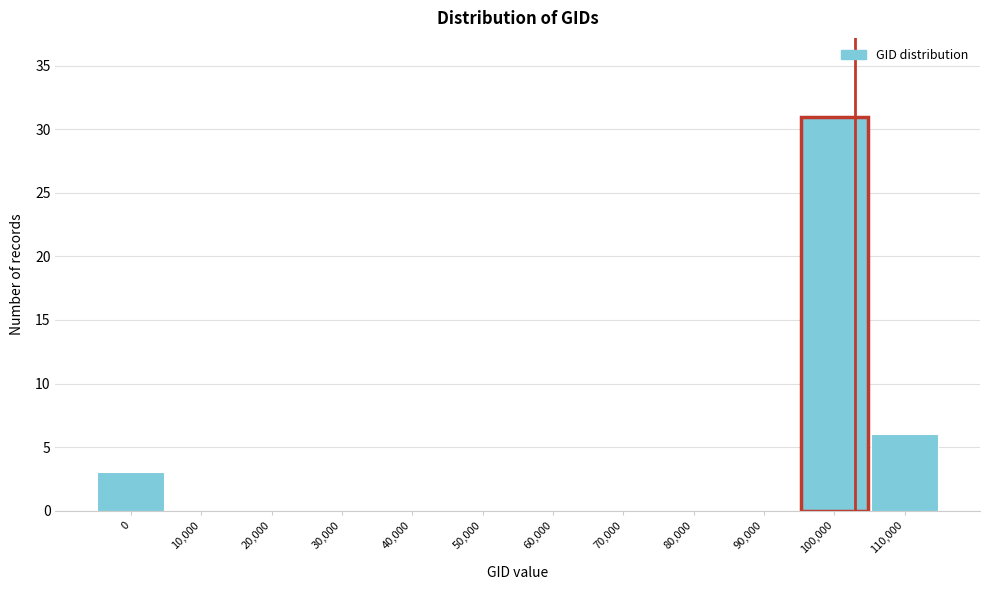

Reading left to right, list all the values displayed in this chart.

0=3	10,000=0	20,000=0	30,000=0	40,000=0	50,000=0	60,000=0	70,000=0	80,000=0	90,000=0	100,000=31	110,000=6